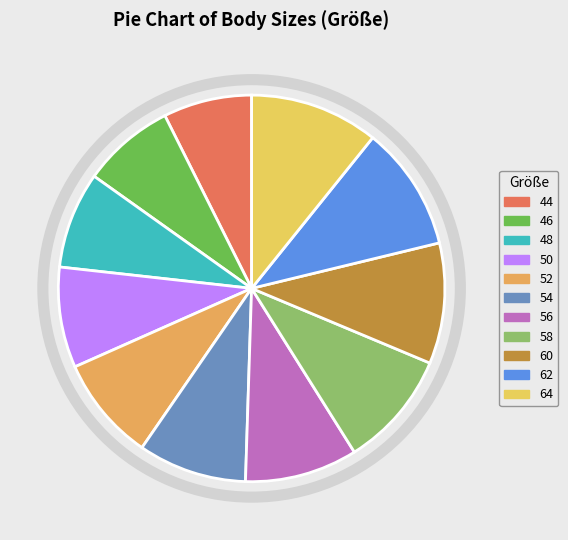

Rank the categories by value from highest to lowest.

64, 62, 60, 58, 56, 54, 52, 50, 48, 46, 44